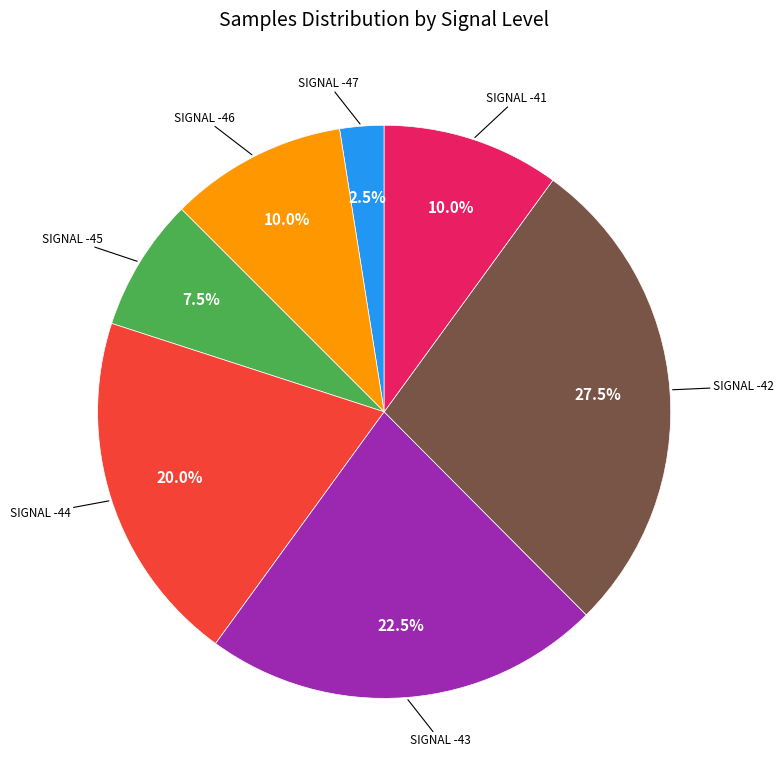

Does any single category account for the majority?

No